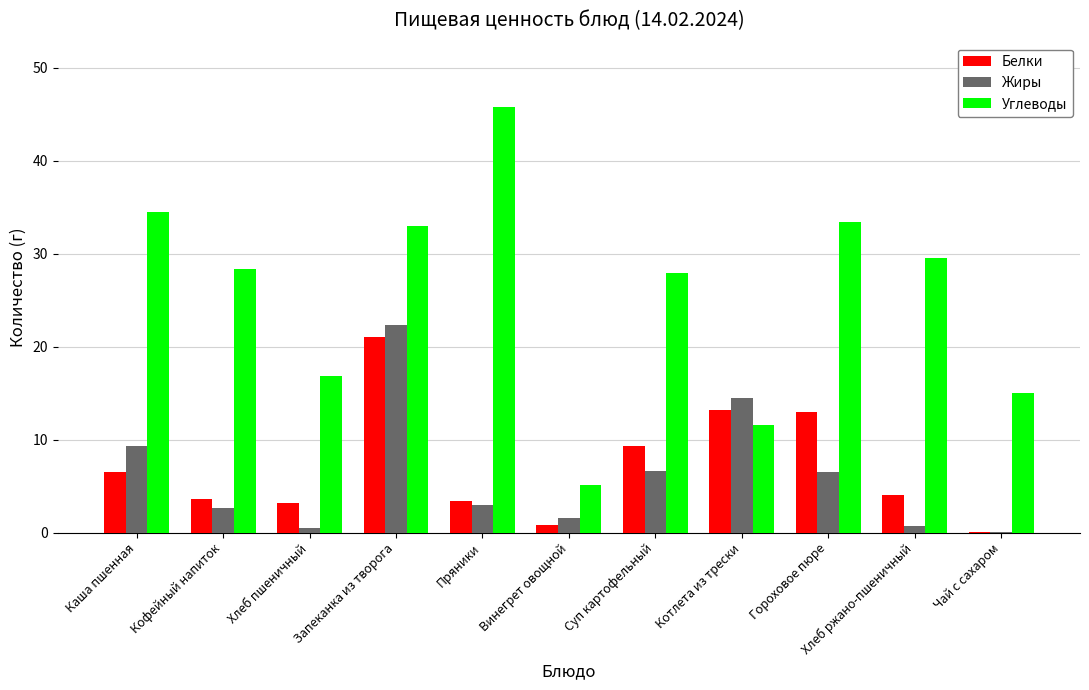

What is the average value of the Белки series?

7.1